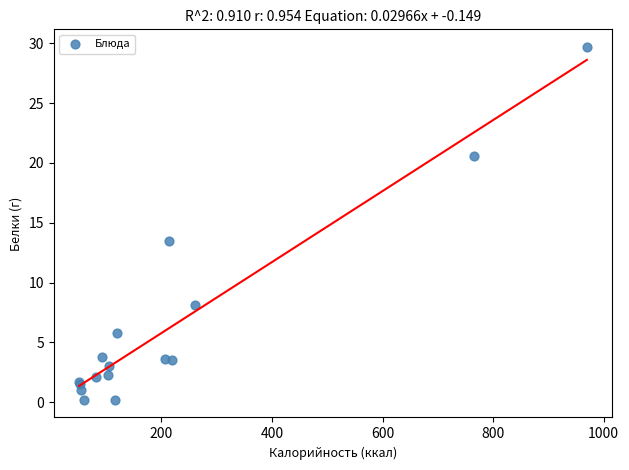

What Y value in the scatter plot is closest to 14?

13.5